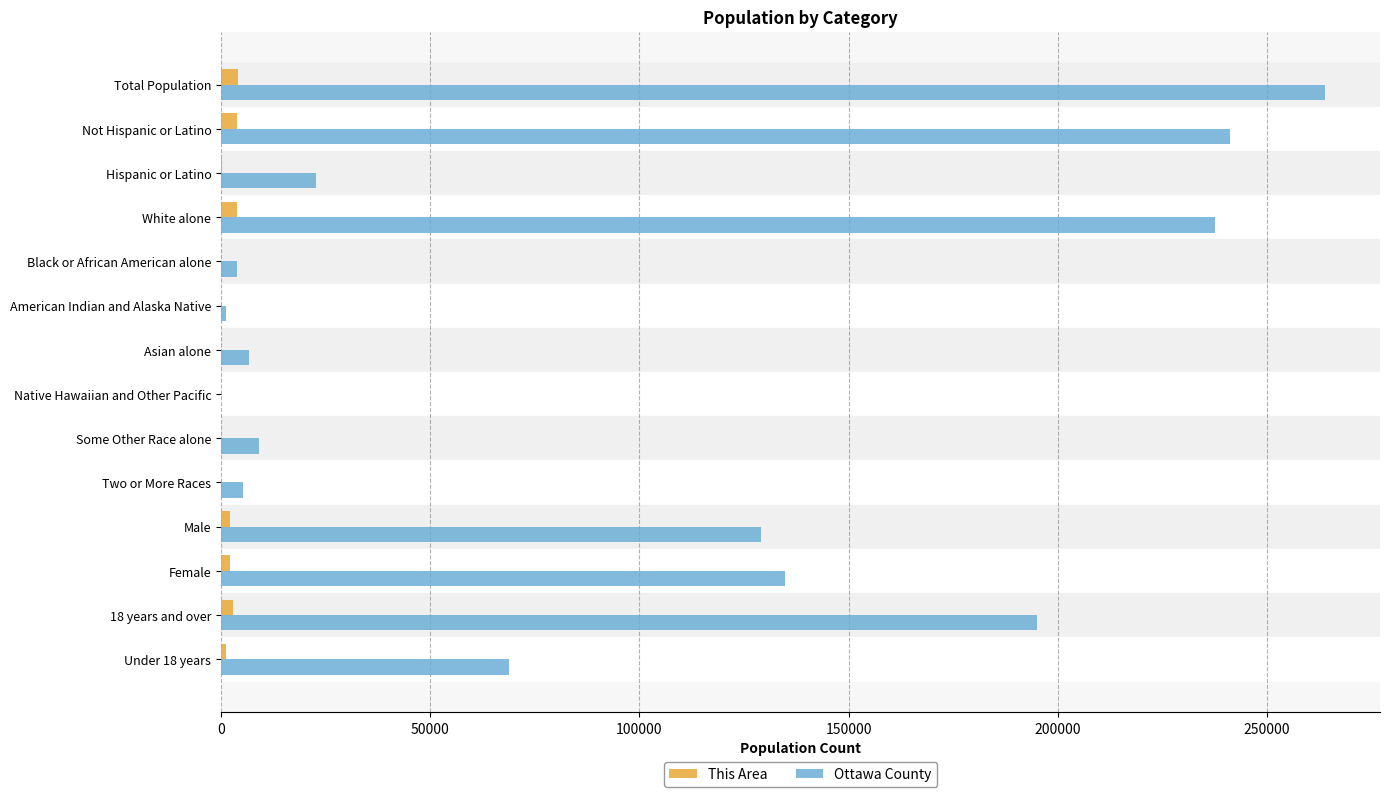

Which series changed the most between Total Population and Some Other Race alone?

Ottawa County